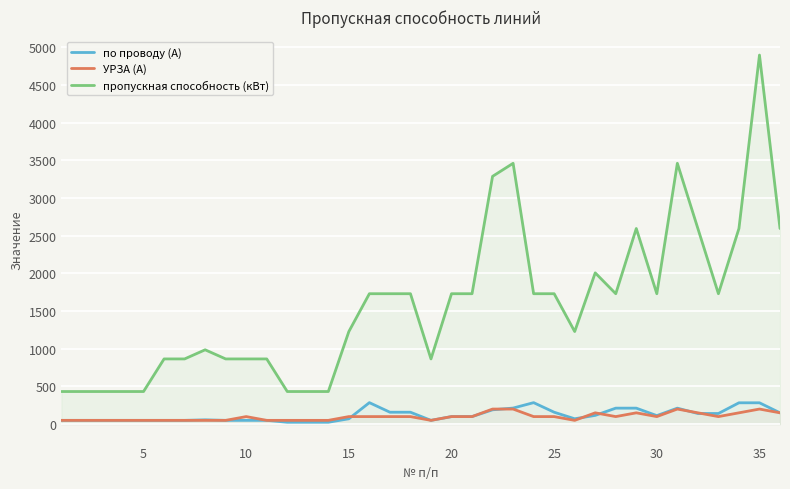

What is the highest value of the УРЗА (А) series?

200.0